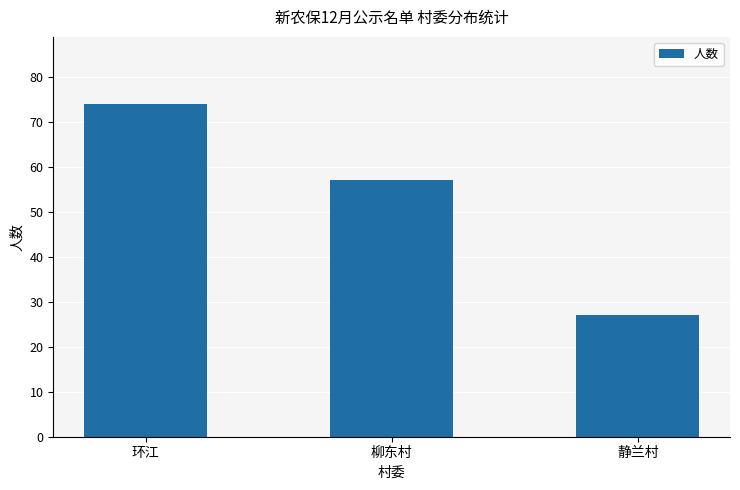

Between 柳东村 and 环江, which is larger?

环江